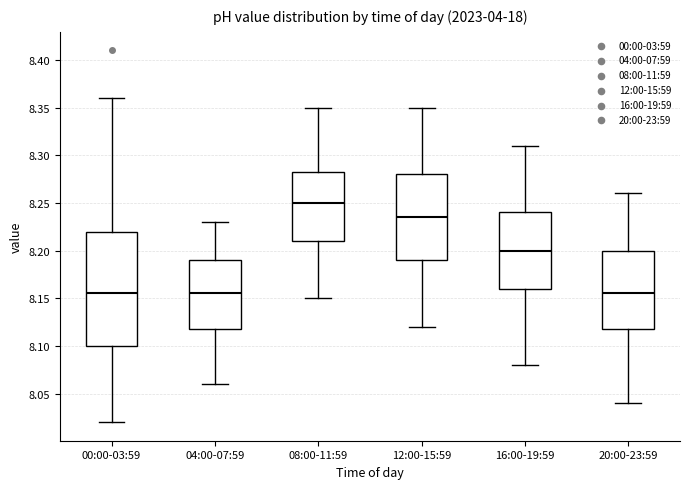

Reading left to right, transcribe this box plot: for each box, give where its median line is, the range the box spans, and where its two whiskers end, as read against the y-axis. The values are not printed on the chart, so give them approximately, as read against the axis.

00:00-03:59: median 8.155, box 8.100 to 8.220, whiskers 8.020 to 8.360
04:00-07:59: median 8.155, box 8.120 to 8.190, whiskers 8.060 to 8.230
08:00-11:59: median 8.250, box 8.210 to 8.285, whiskers 8.150 to 8.350
12:00-15:59: median 8.235, box 8.190 to 8.280, whiskers 8.120 to 8.350
16:00-19:59: median 8.200, box 8.160 to 8.240, whiskers 8.080 to 8.310
20:00-23:59: median 8.155, box 8.120 to 8.200, whiskers 8.040 to 8.260